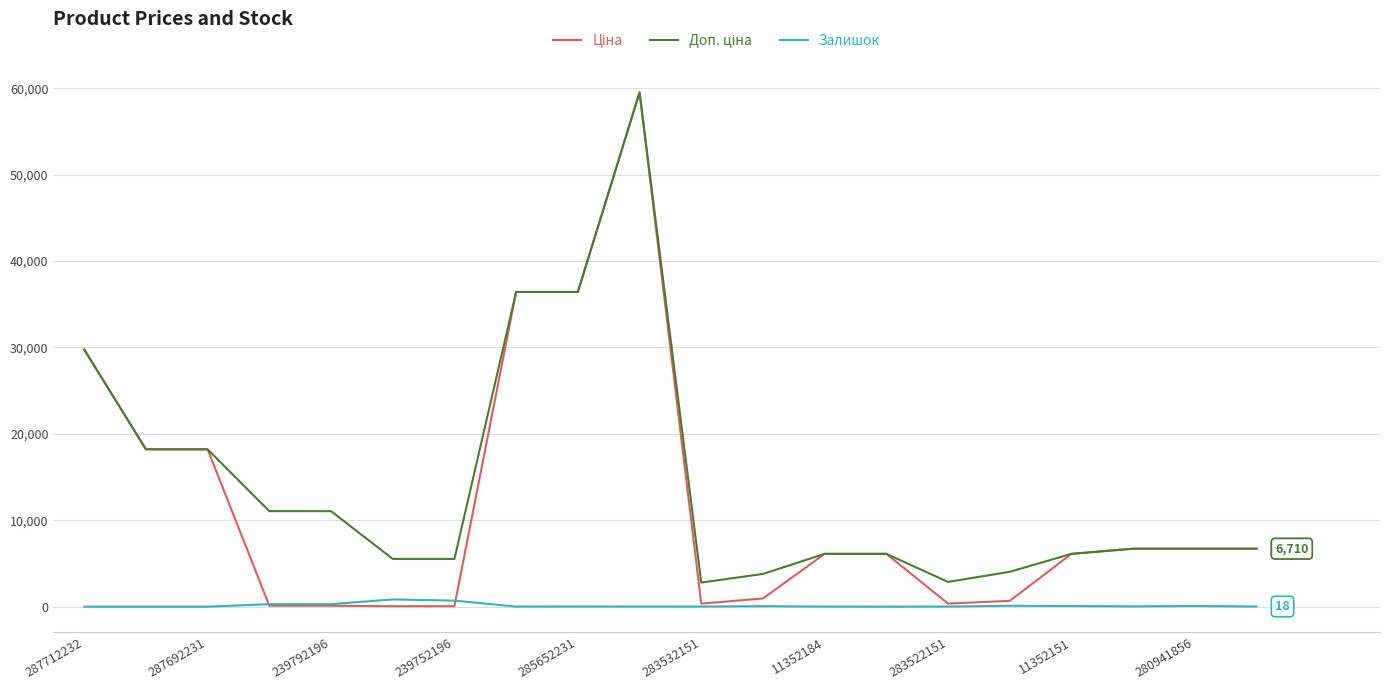

Count the number of data series in this chart.

3